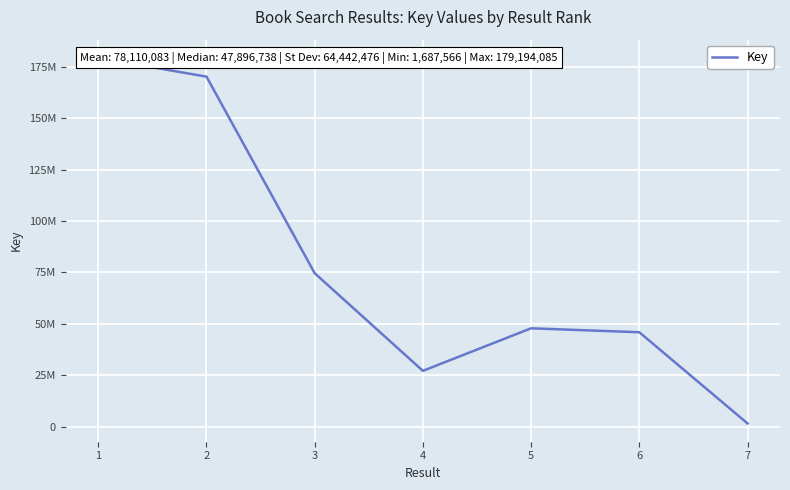

Rank the categories by value from lowest to highest.

7, 4, 6, 5, 3, 2, 1